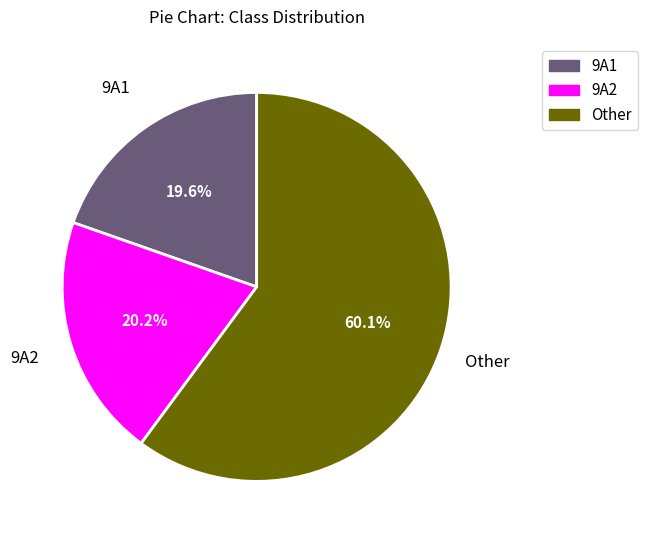

What is the smallest slice in the pie chart?

9A1